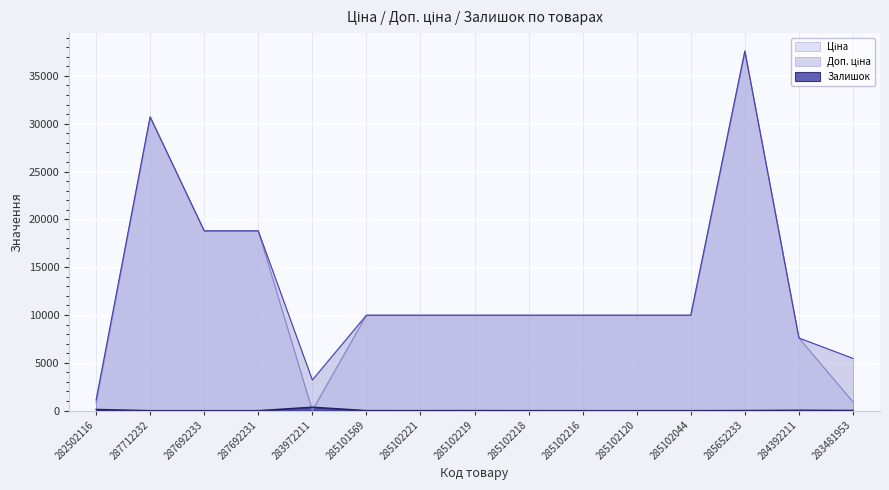

True or false: Ціна and Залишок cross at least once.

True